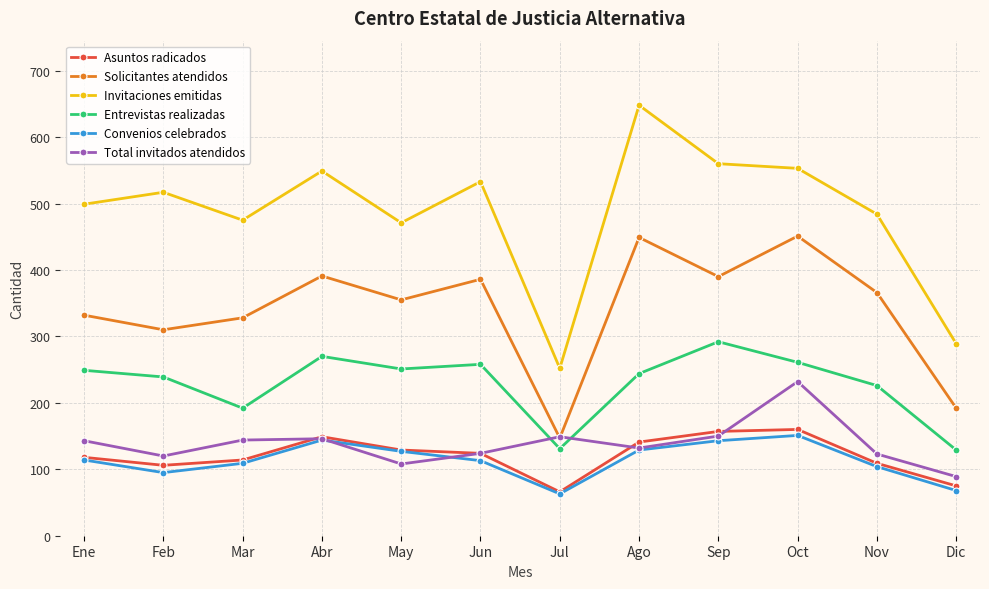

What is the difference between the maximum and second lowest values in the Solicitantes atendidos series?

259